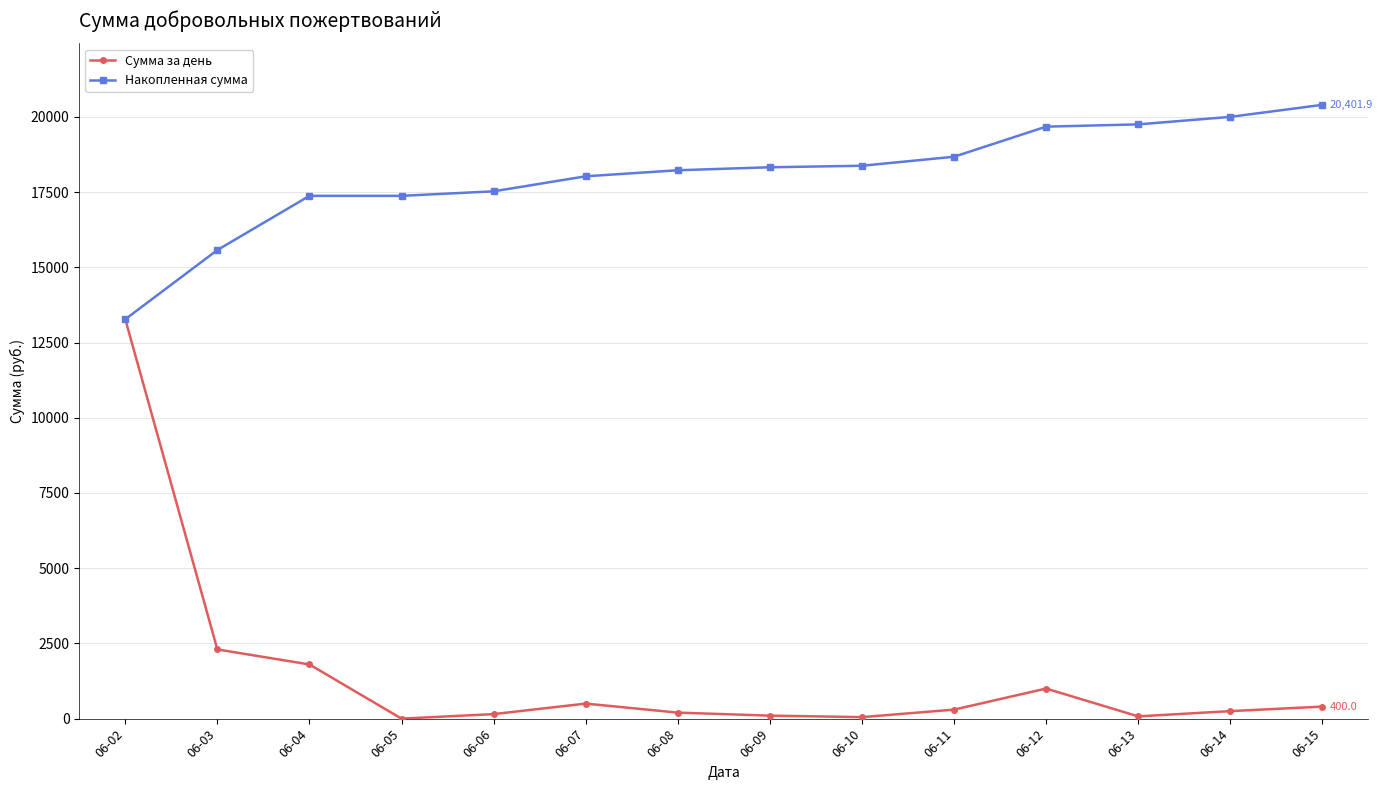

In Сумма за день, how many points are higher than both neighbors (excluding endpoints)?

2